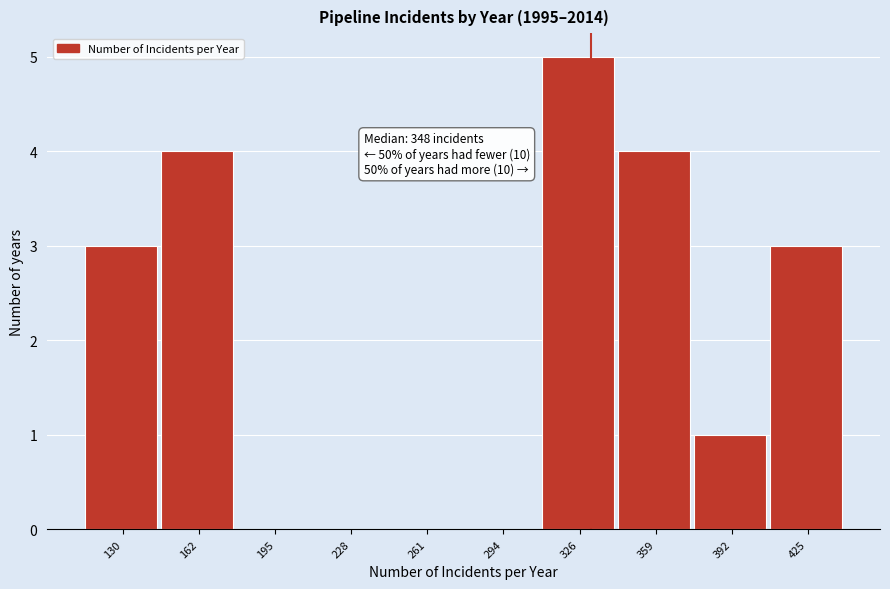

Reading left to right, list all the values displayed in this chart.

130=3	162=4	195=0	228=0	261=0	294=0	326=5	359=4	392=1	425=3